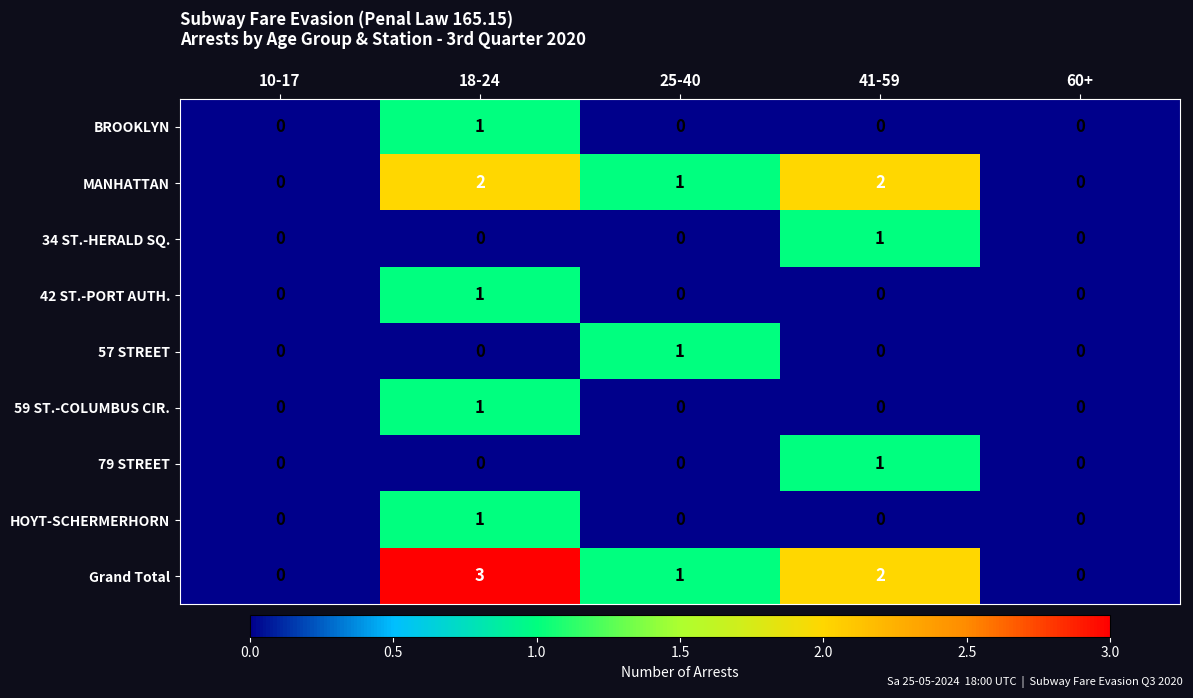

Count the 59 ST.-COLUMBUS CIR. values in the range 0 to 1.

5